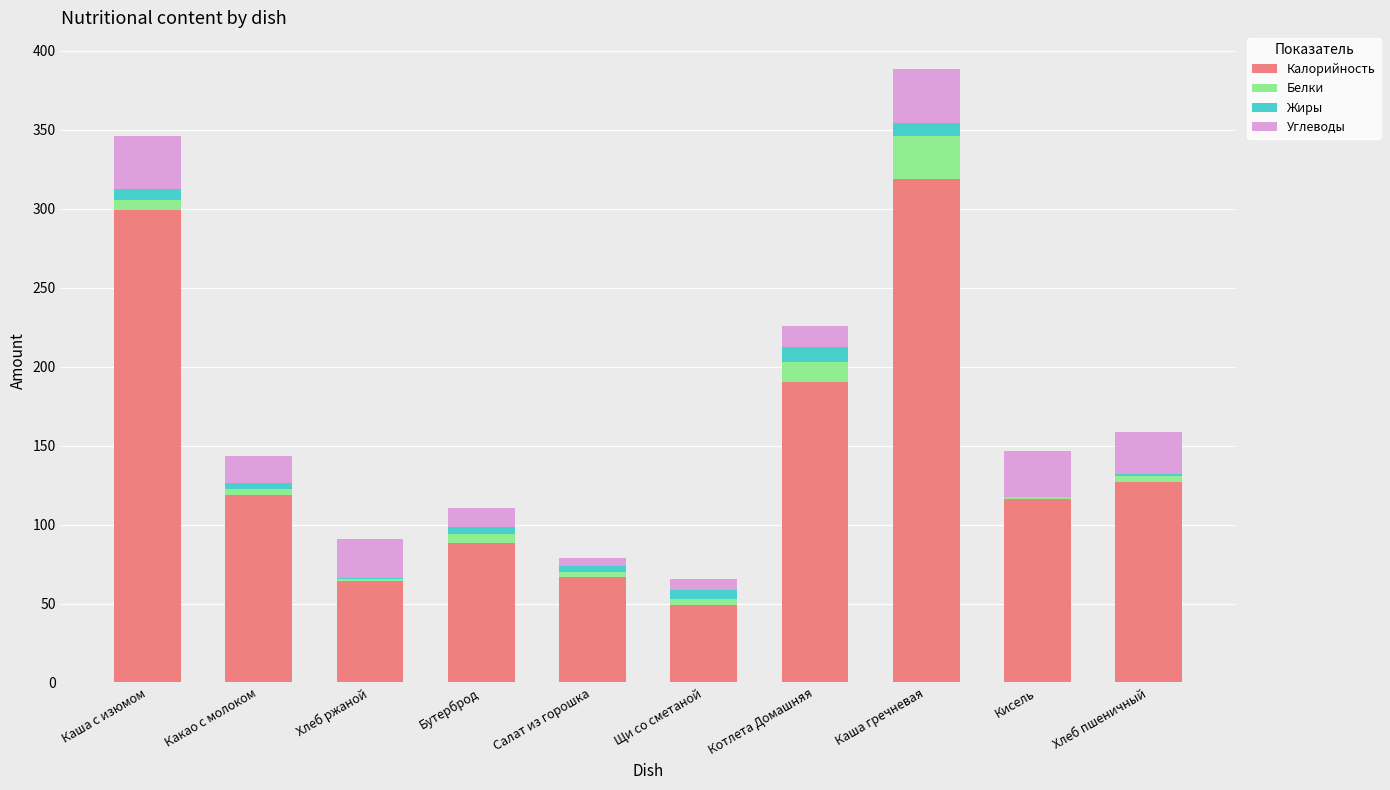

Are the bars grouped side by side (vs. stacked)?

No